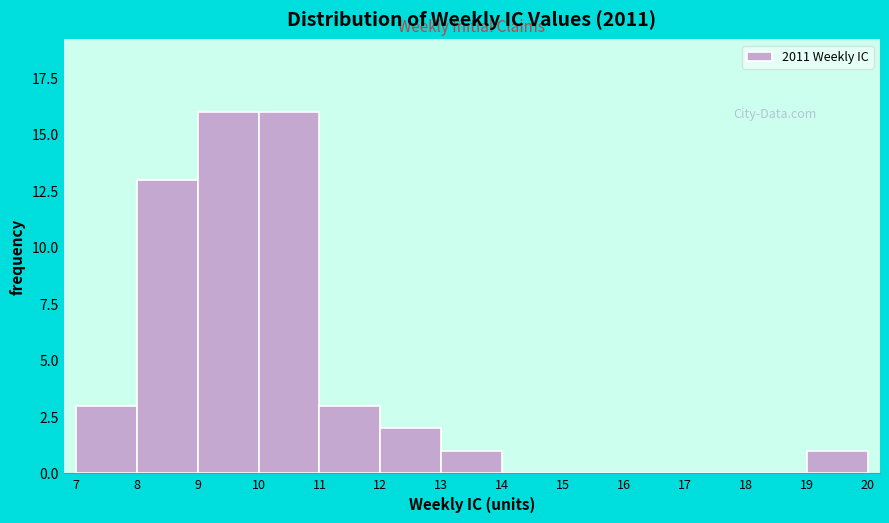

Reading left to right, list all the values displayed in this chart.

7=3	8=13	9=16	10=16	11=3	12=2	13=1	14=0	15=0	16=0	17=0	18=0	19=1